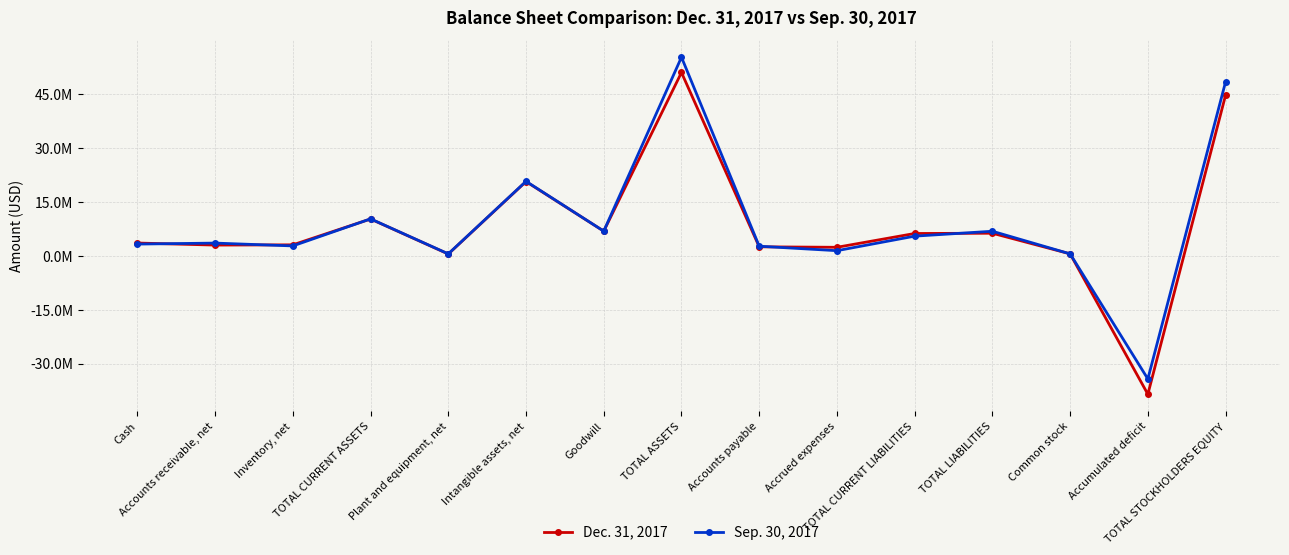

What are all the series names shown in the legend?

Dec. 31, 2017, Sep. 30, 2017